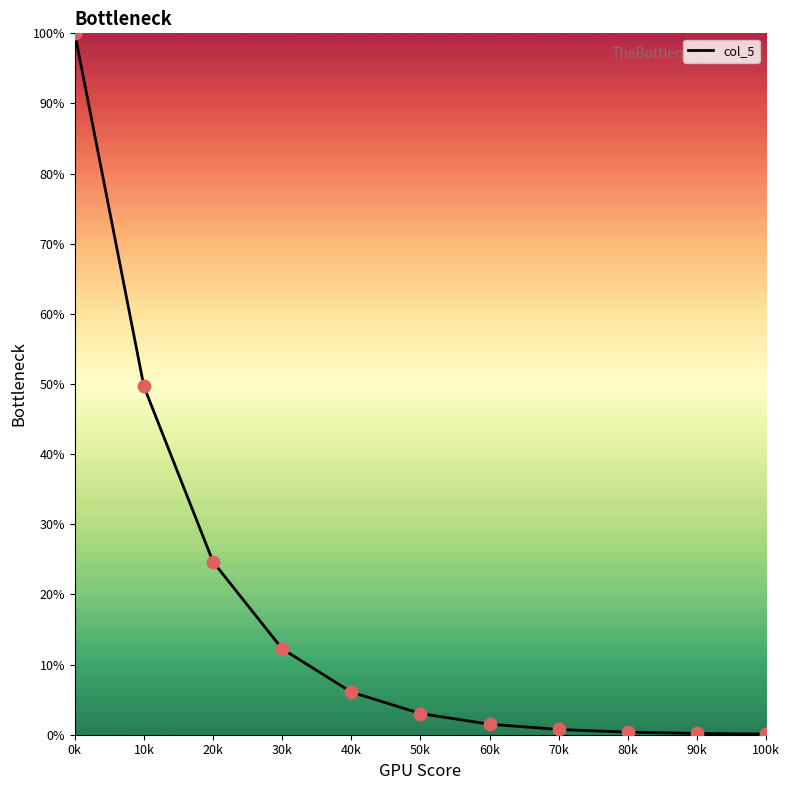

Which has a higher value, 40k or 80k?

40k